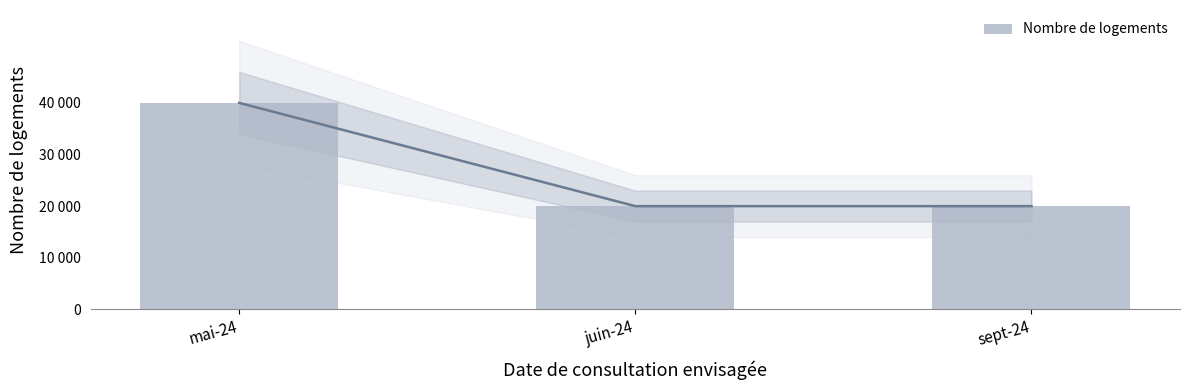

Rank the categories by value from highest to lowest.

mai-24, juin-24, sept-24